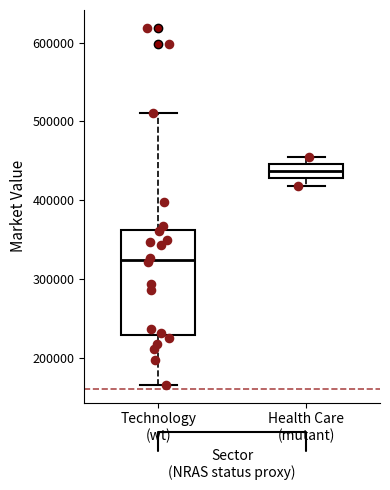

Where is the lower edge of the box for Technology (wt) on the y-axis? The values are not printed on the chart, so give them approximately, as read against the axis.

230000